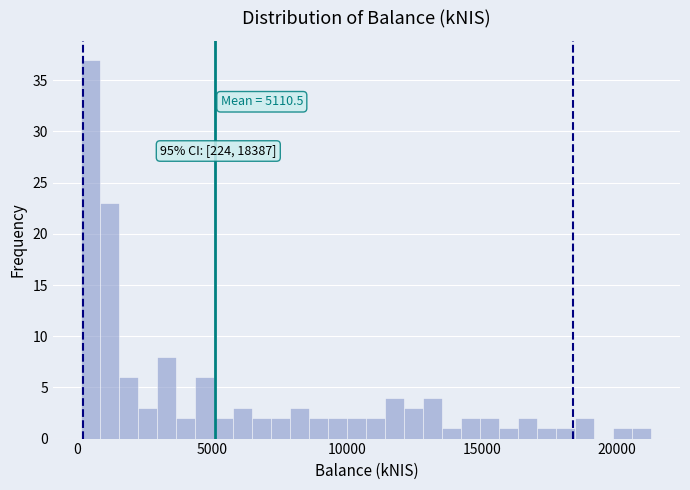

Read against the x-axis, roughly where is the centre of the tallest bar?

500